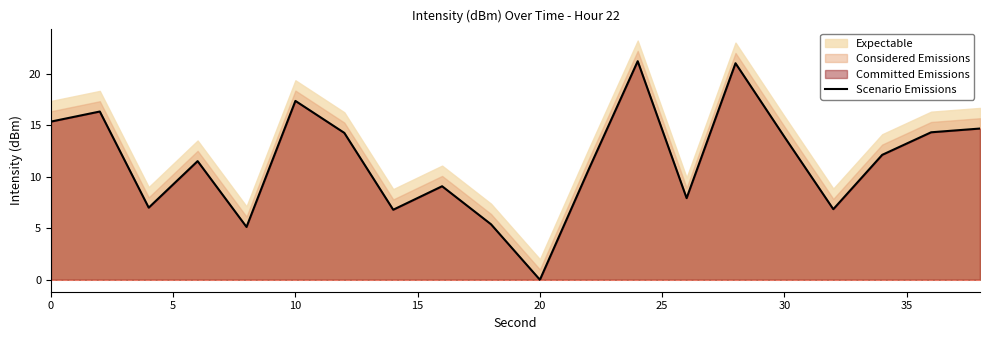

What is the highest value of the Scenario Emissions series?

21.2